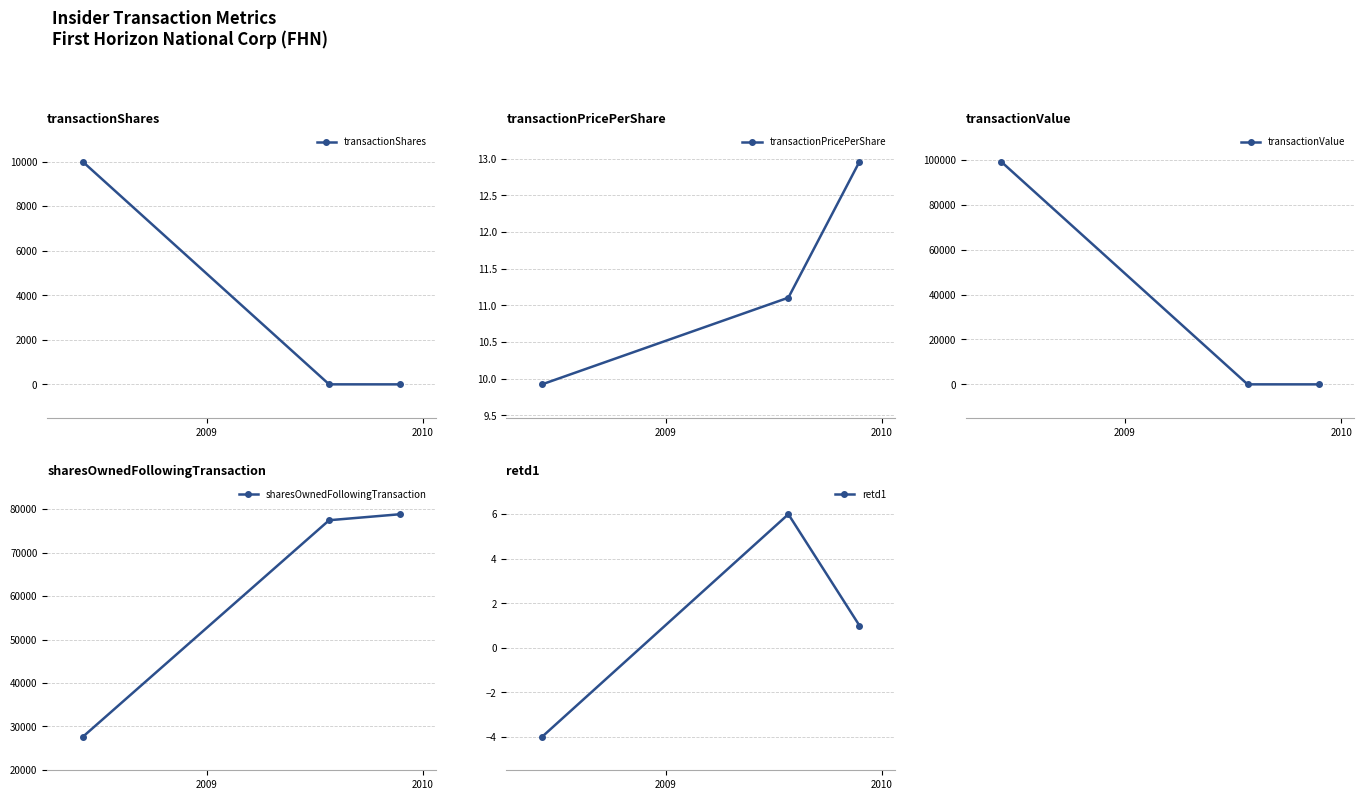

How many series are shown in this chart?

5